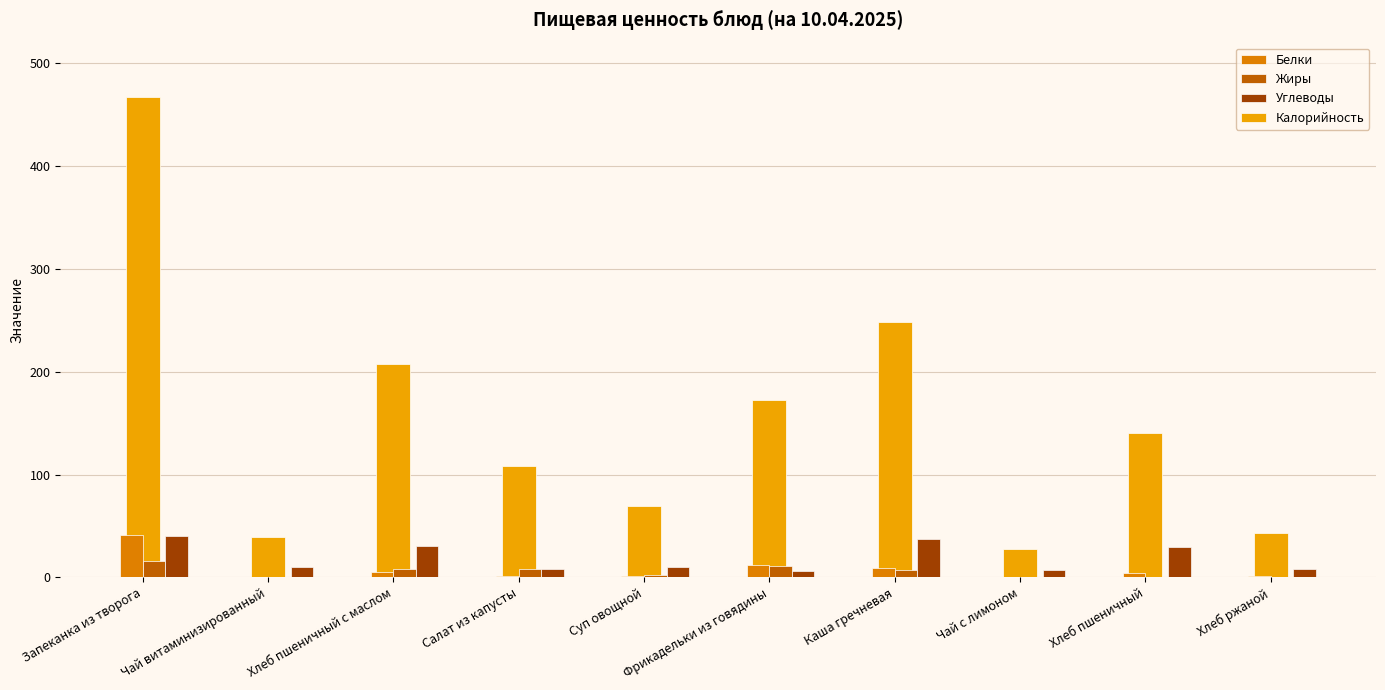

What is the difference between the maximum and minimum values in the Жиры series?

15.9